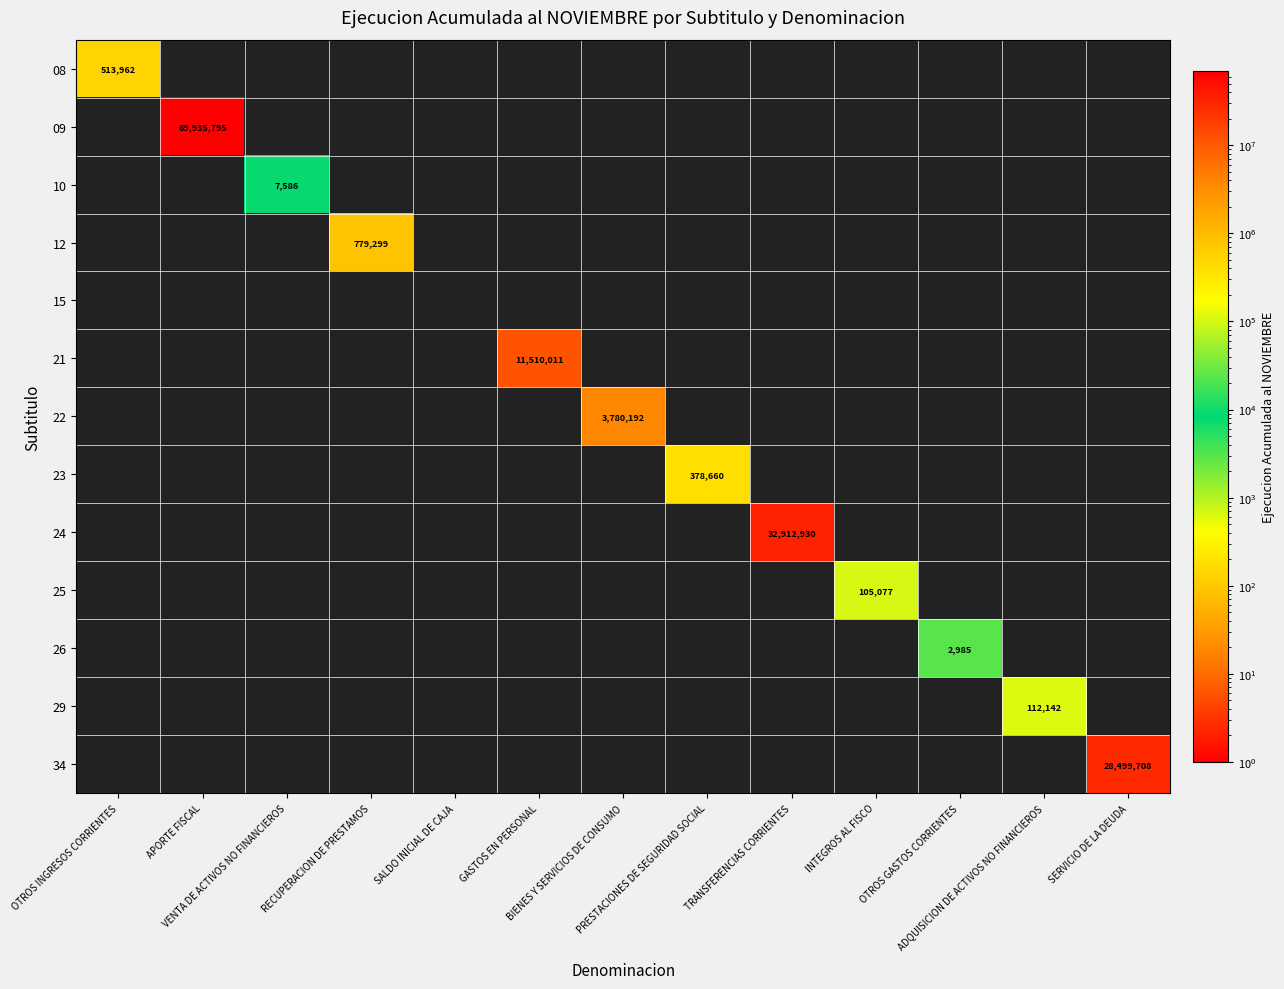

Which has a higher value, PRESTACIONES DE SEGURIDAD SOCIAL or ADQUISICION DE ACTIVOS NO FINANCIEROS?

PRESTACIONES DE SEGURIDAD SOCIAL